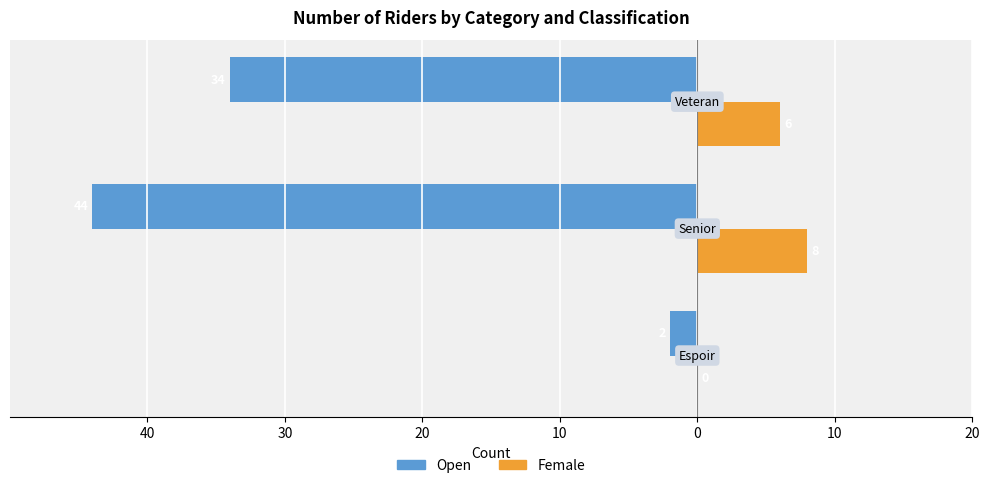

What are all the series names shown in the legend?

Open, Female